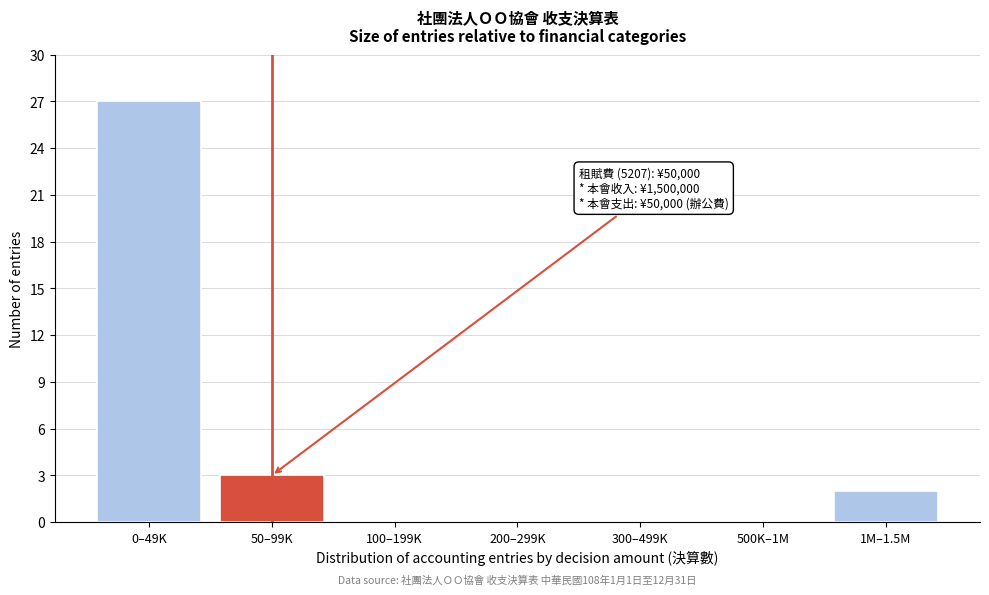

Reading right to left, list all the values displayed in this chart.

1M–1.5M=2	500K–1M=0	300–499K=0	200–299K=0	100–199K=0	50–99K=3	0–49K=27